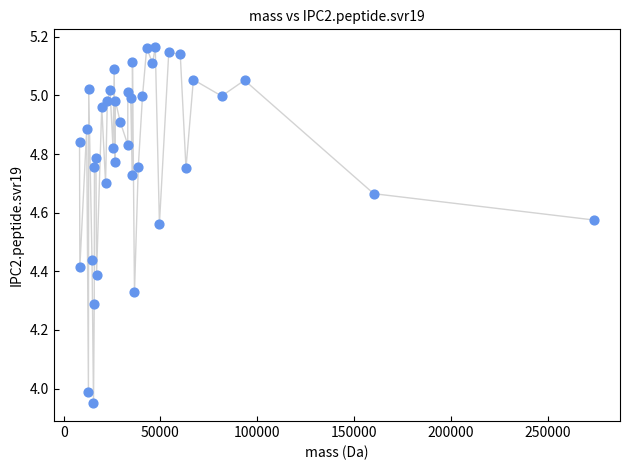

What is the range of X values (max minus min)?

265903.3